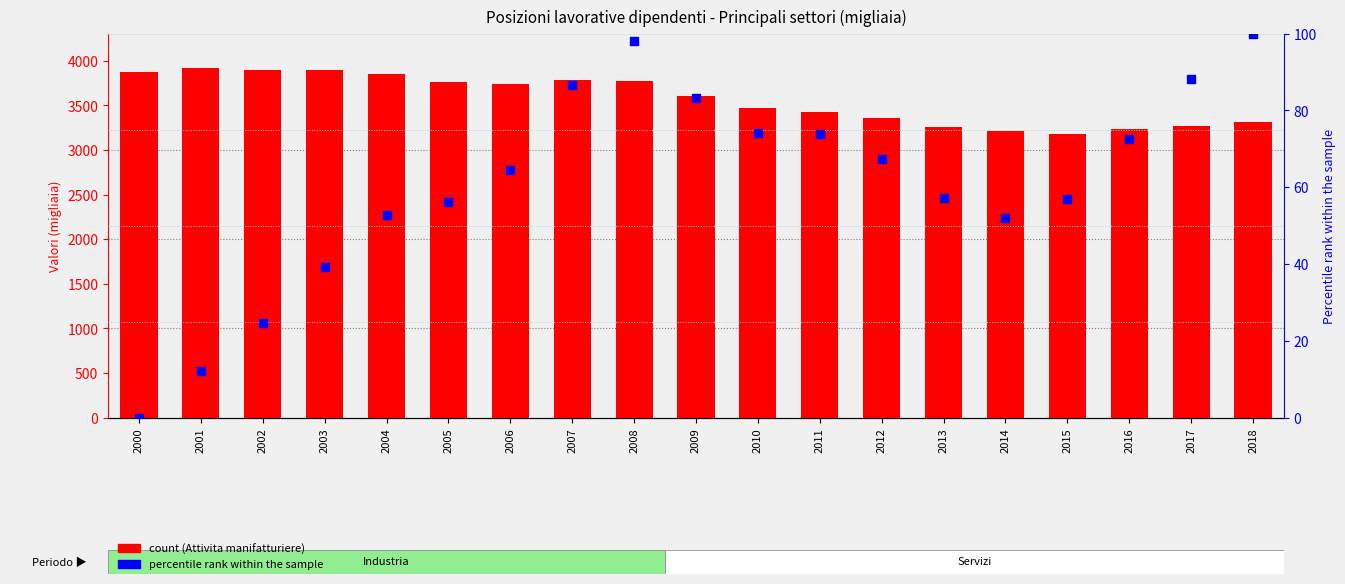

Is the value of Industria e servizi di mercato (percentile rank) at 2013 greater than the value of Attivita manifatturiere at 2004?

No